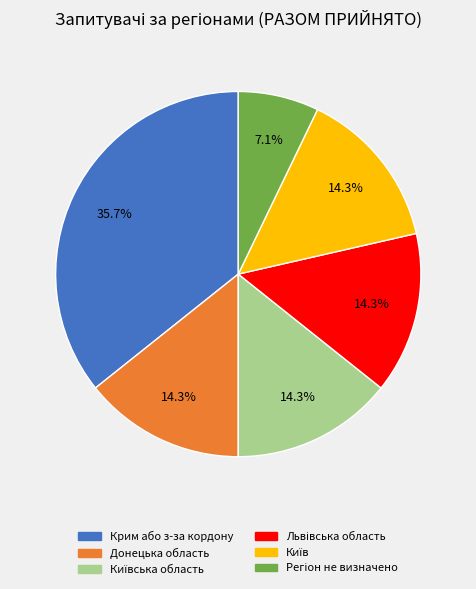

Is there a majority slice in this chart?

No